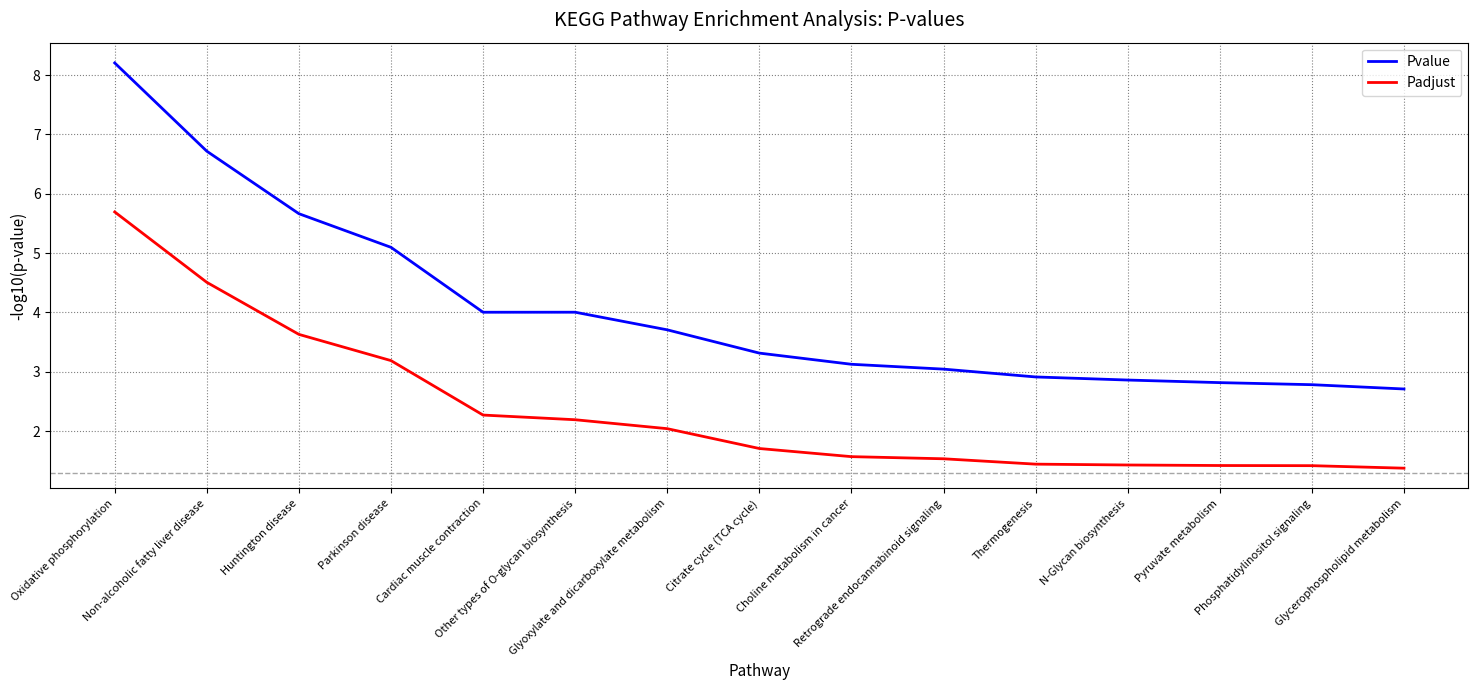

What is the highest value of the Pvalue series?

8.2